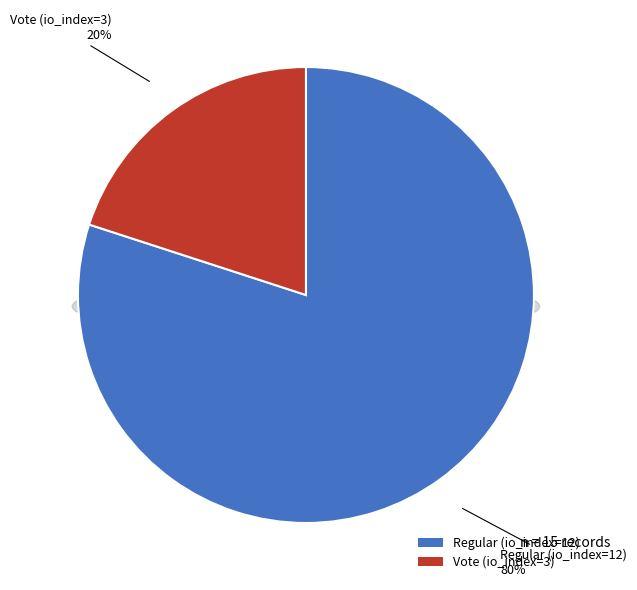

What percentage is the Regular (io_index=12) slice, to the nearest percent?

80%